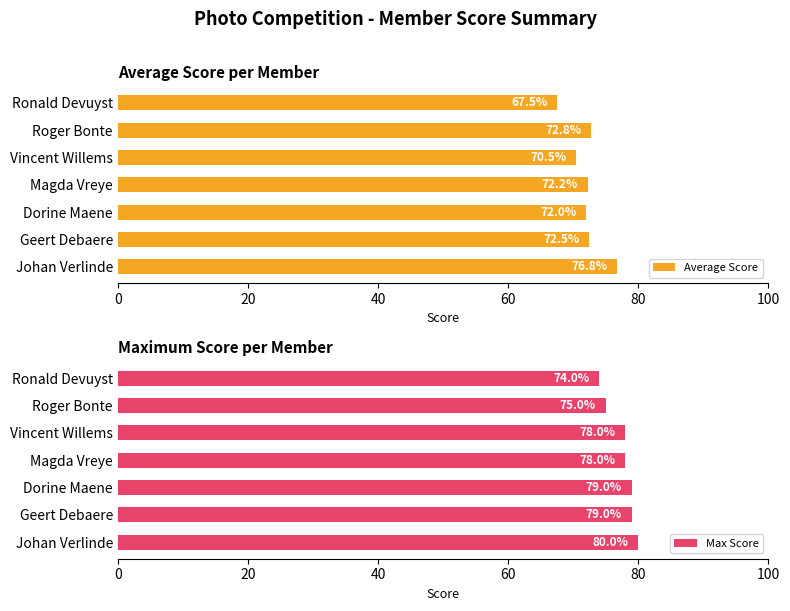

List the series in order of their overall mean, highest first.

Max Score, Average Score